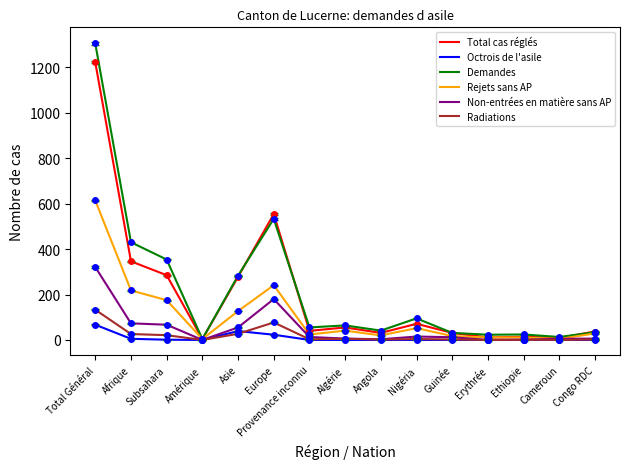

Is it true that Total cas réglés equals 9 at Cameroun?

True